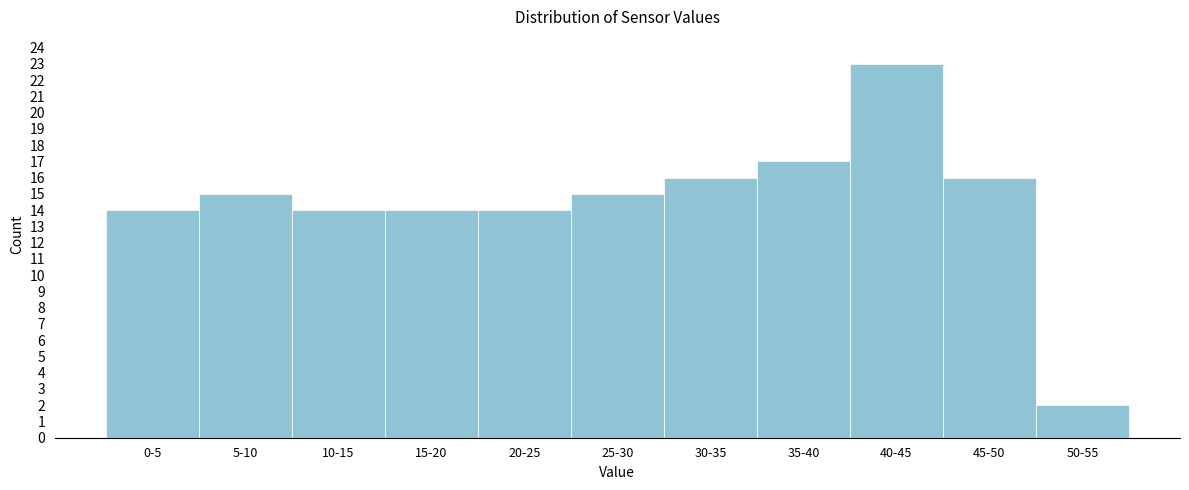

Reading left to right, list all the values displayed in this chart.

0-5=14	5-10=15	10-15=14	15-20=14	20-25=14	25-30=15	30-35=16	35-40=17	40-45=23	45-50=16	50-55=2